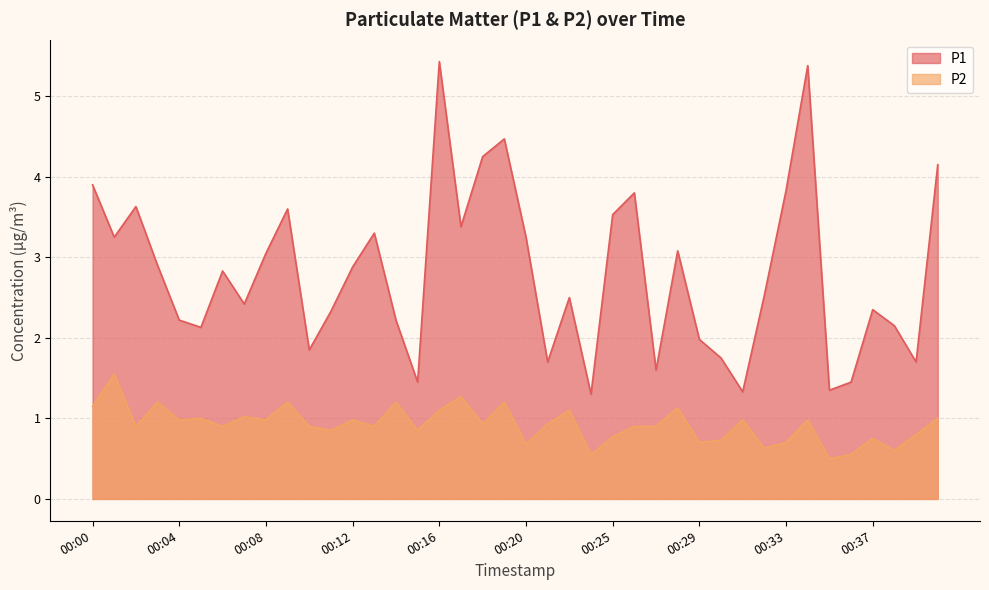

Reading left to right, what are all the values shown in this chart?

P1: 00:00=3.9	00:01=3.2	00:02=3.6	00:03=2.9	00:04=2.2	00:05=2.1	00:06=2.8	00:07=2.4	00:08=3.0	00:09=3.6	00:10=1.9	00:11=2.3	00:12=2.9	00:13=3.3	00:14=2.2	00:15=1.4	00:16=5.4	00:17=3.4	00:18=4.2	00:19=4.5	00:20=3.2	00:21=1.7	00:22=2.5	00:23=1.3	00:25=3.5	00:26=3.8	00:27=1.6	00:28=3.1	00:29=2.0	00:30=1.8	00:31=1.3	00:32=2.5	00:33=3.8	00:34=5.4	00:35=1.4	00:36=1.4	00:37=2.4	00:38=2.1	00:39=1.7	00:40=4.2
P2: 00:00=1.1	00:01=1.6	00:02=0.9	00:03=1.2	00:04=1.0	00:05=1.0	00:06=0.9	00:07=1.0	00:08=1.0	00:09=1.2	00:10=0.9	00:11=0.8	00:12=1.0	00:13=0.9	00:14=1.2	00:15=0.8	00:16=1.1	00:17=1.3	00:18=0.9	00:19=1.2	00:20=0.7	00:21=0.9	00:22=1.1	00:23=0.6	00:25=0.8	00:26=0.9	00:27=0.9	00:28=1.1	00:29=0.7	00:30=0.7	00:31=1.0	00:32=0.6	00:33=0.7	00:34=1.0	00:35=0.5	00:36=0.6	00:37=0.8	00:38=0.6	00:39=0.8	00:40=1.0